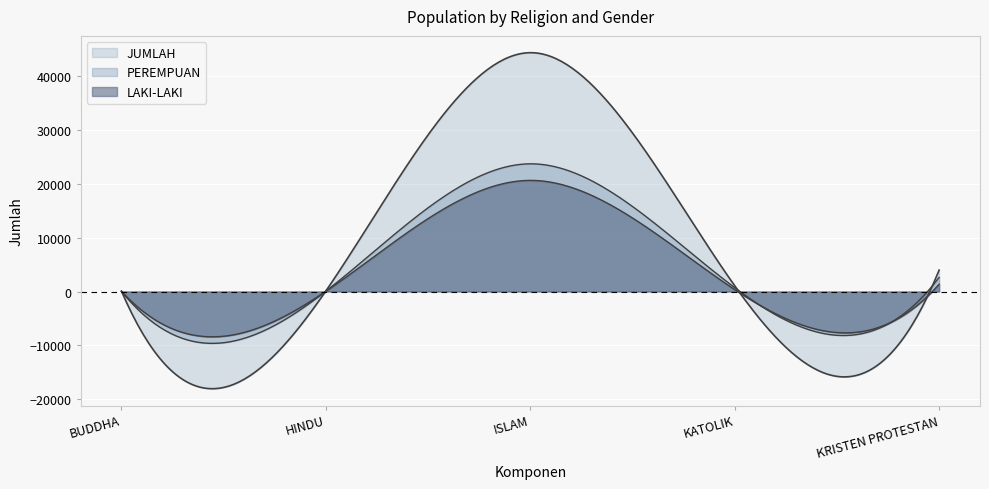

Between HINDU and KRISTEN PROTESTAN, which series saw the biggest shift?

JUMLAH